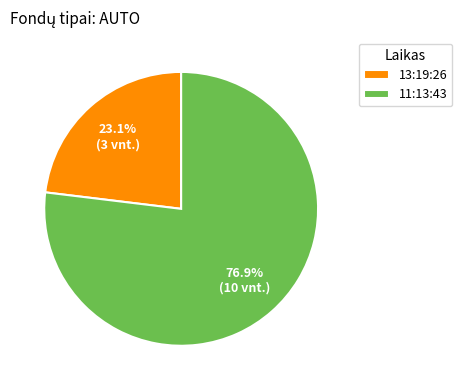

What is the ratio of the value at 11:13:43 to the value at 13:19:26?

3.3